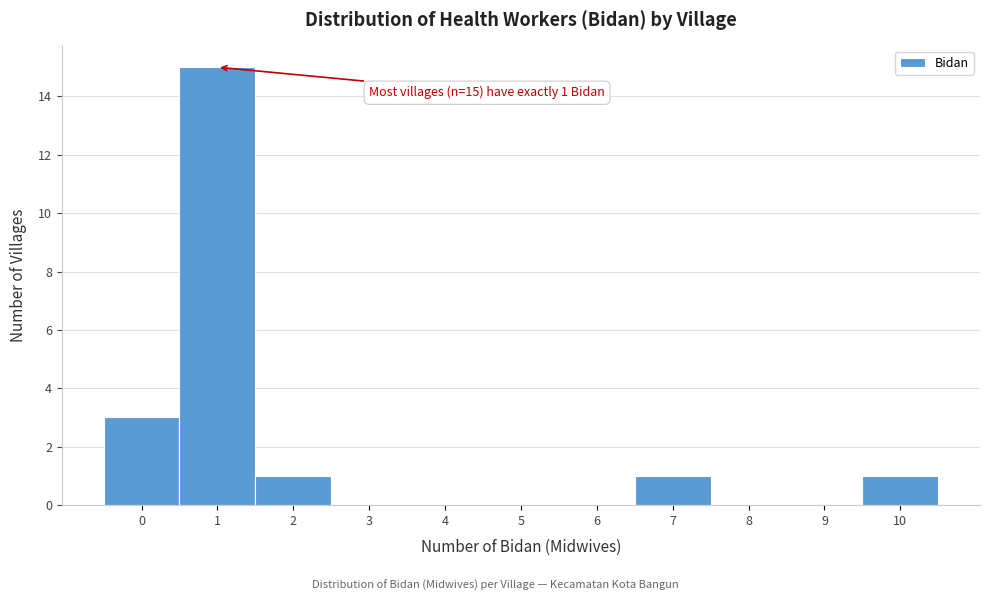

Which range on the x-axis has the tallest bar?

0.5 to 1.5